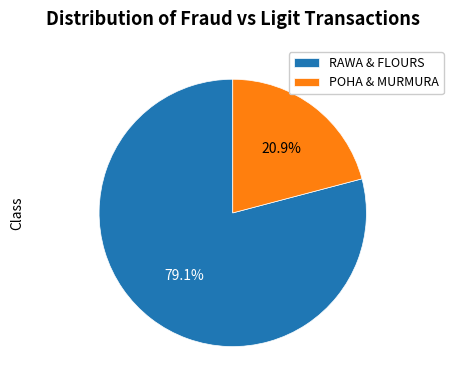

Which has a higher value, POHA & MURMURA or RAWA & FLOURS?

RAWA & FLOURS